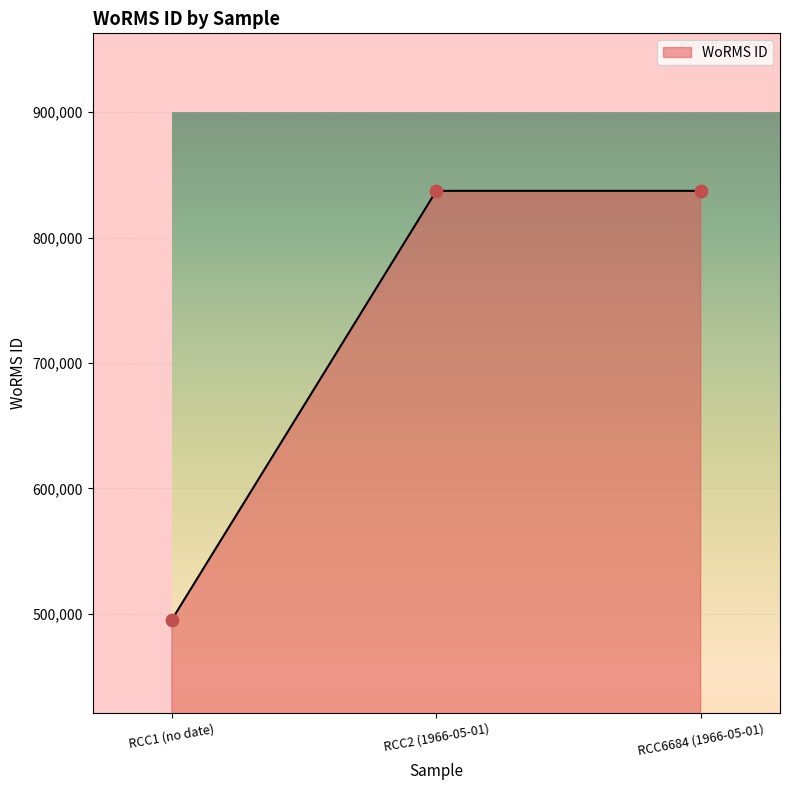

Approximately how many times larger is the value at RCC2 (1966-05-01) compared to RCC1 (no date)?

1.7